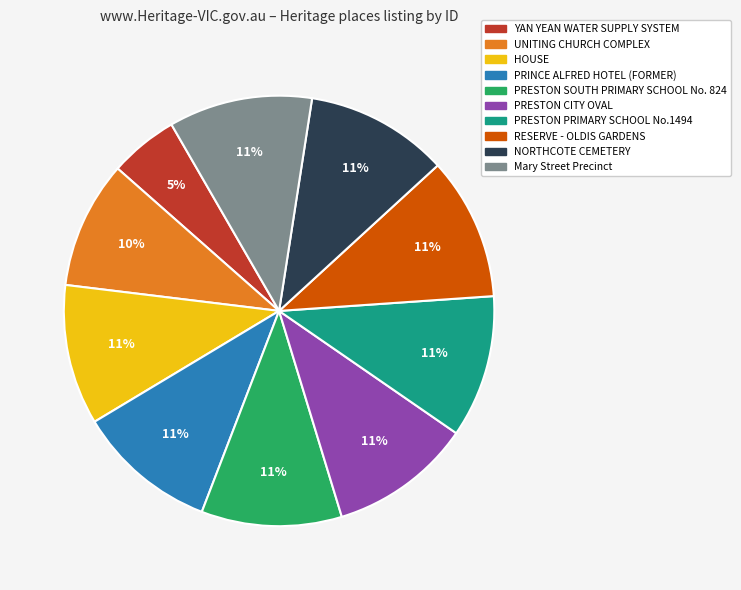

To the nearest percent, what is the average slice percentage?

10%